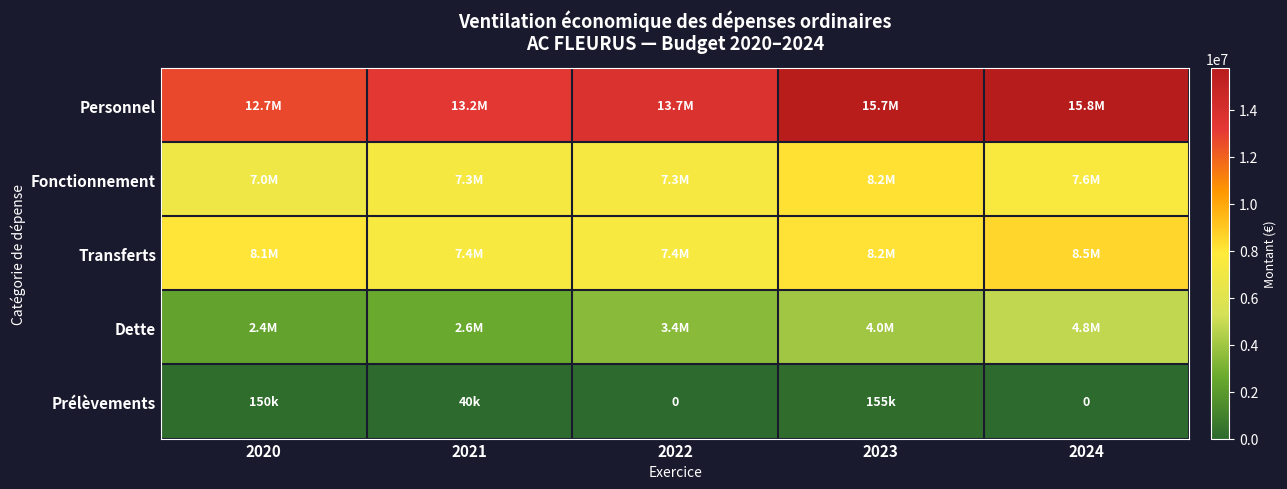

How many values in the Dette series exceed 3418981?

3